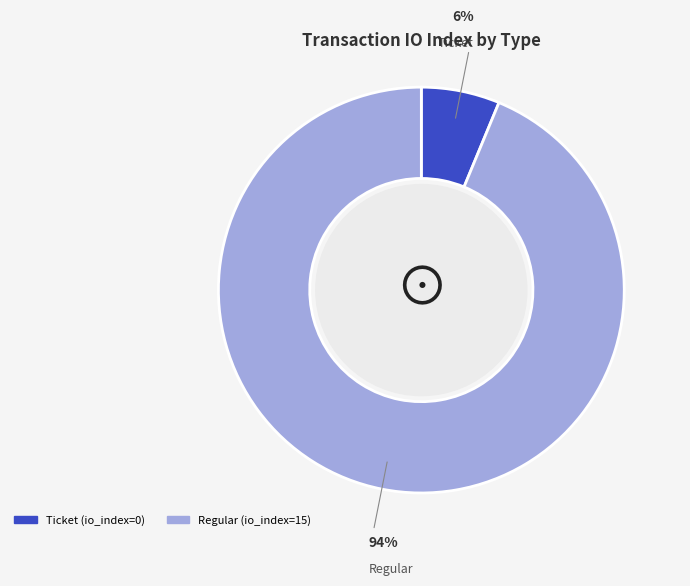

How many segments does this pie chart have?

2